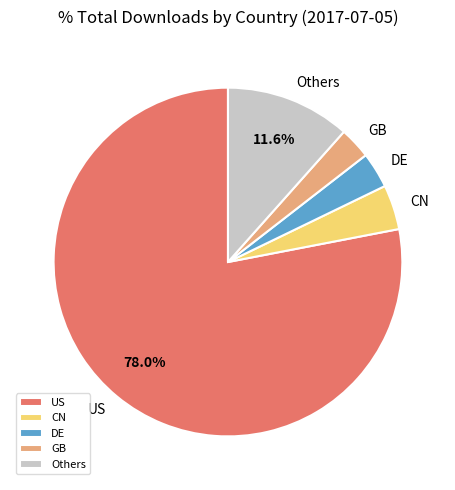

Is it true that DE is 3% of the pie?

True